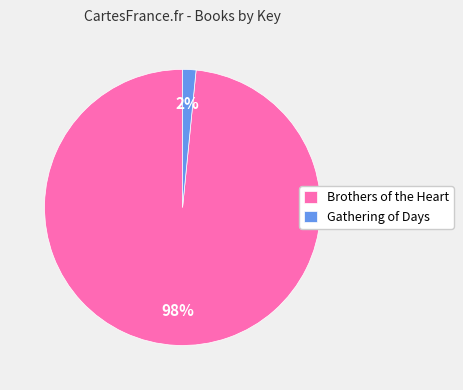

To the nearest percent, what is the average slice percentage?

50%